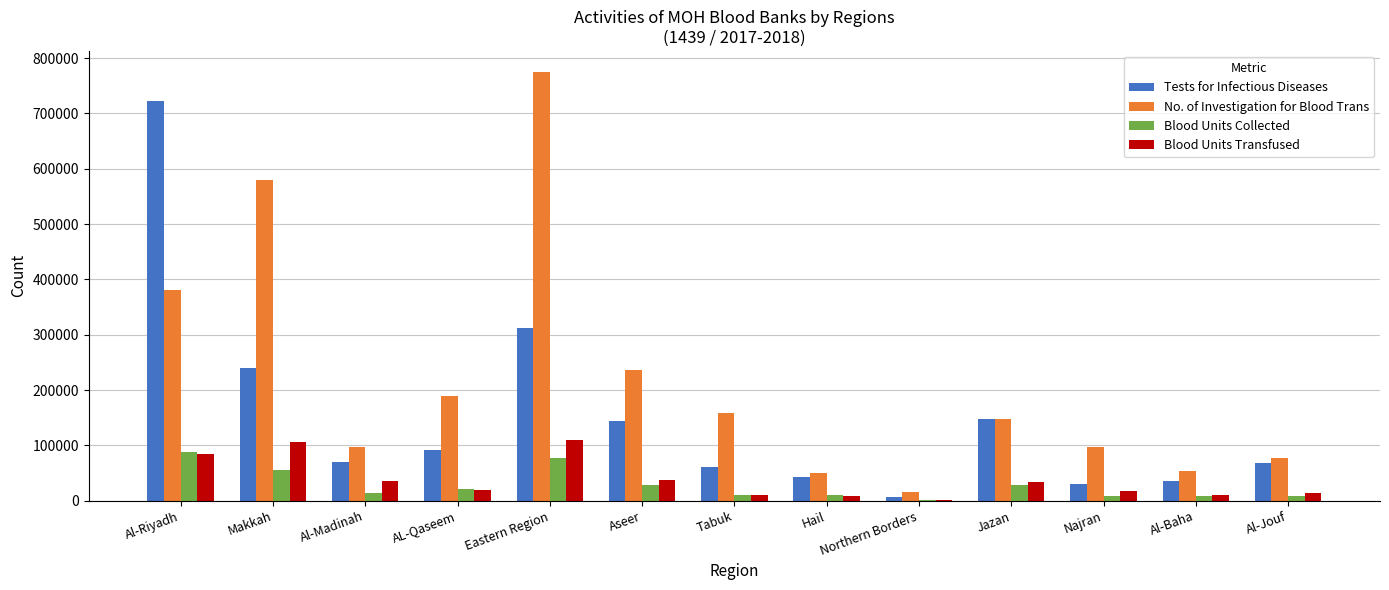

Which label corresponds to the largest value in the chart?

Eastern Region